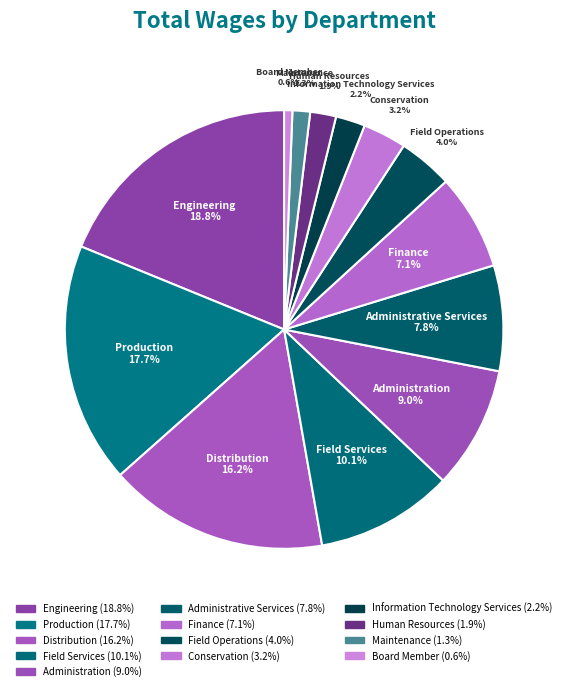

Is it true that Administrative Services is 18% of the pie?

False